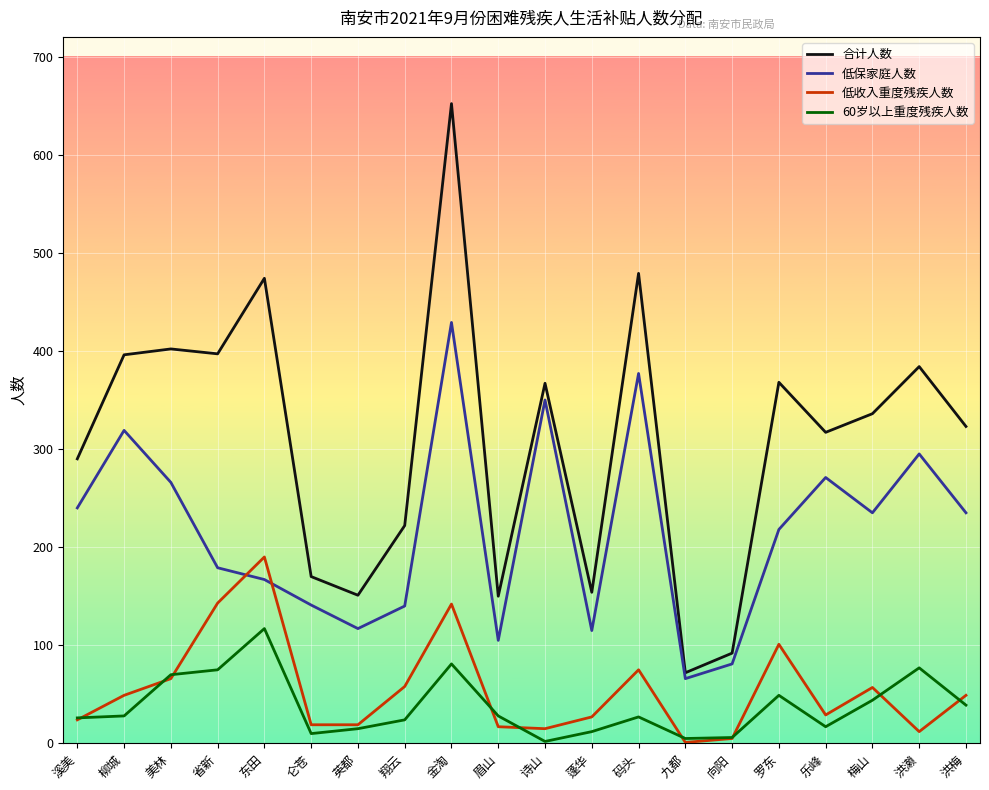

What is the difference between the 低保家庭人数 values at 仑苍 and 眉山?

36